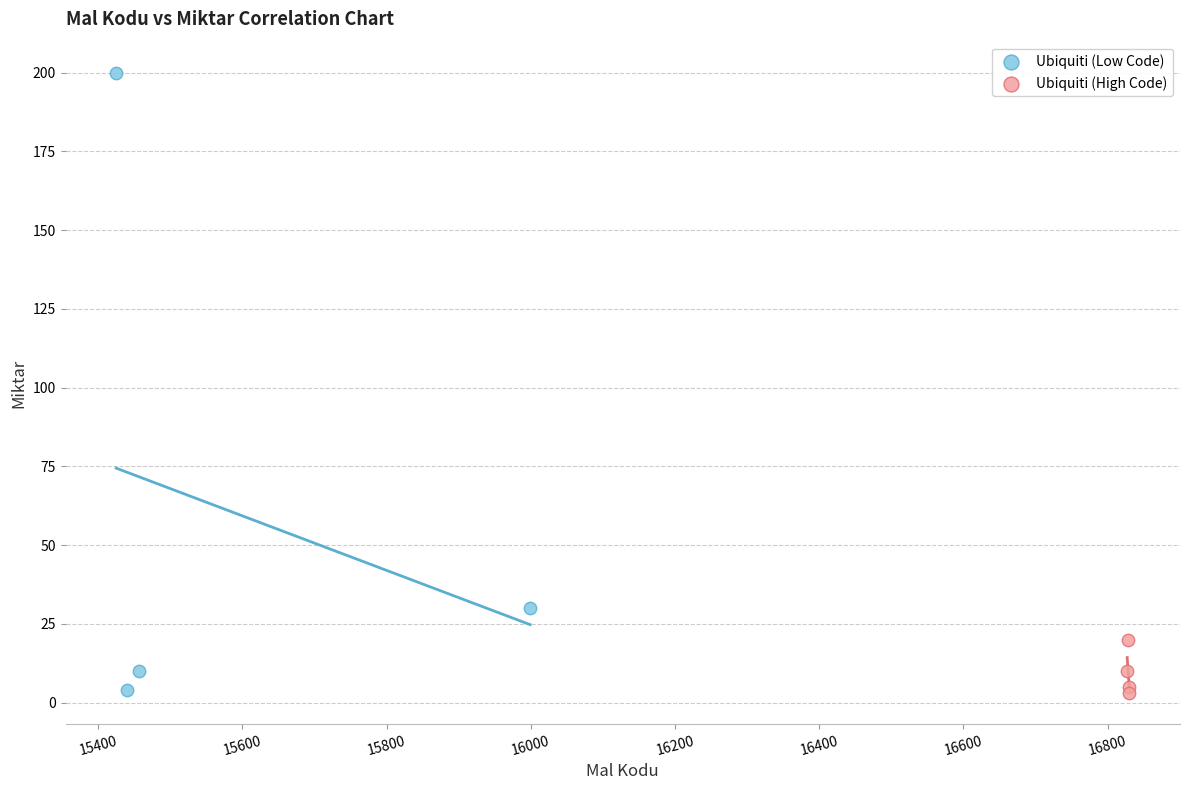

Which series has the widest spread of Y values?

Ubiquiti (Low Code)